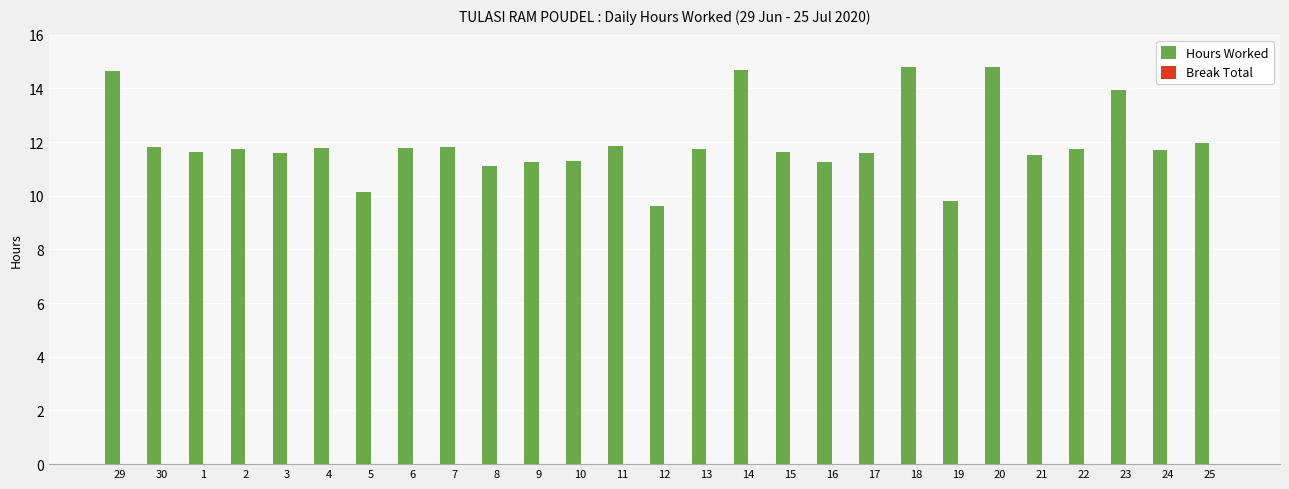

True or false: the data shows 11.6 at 3.

True